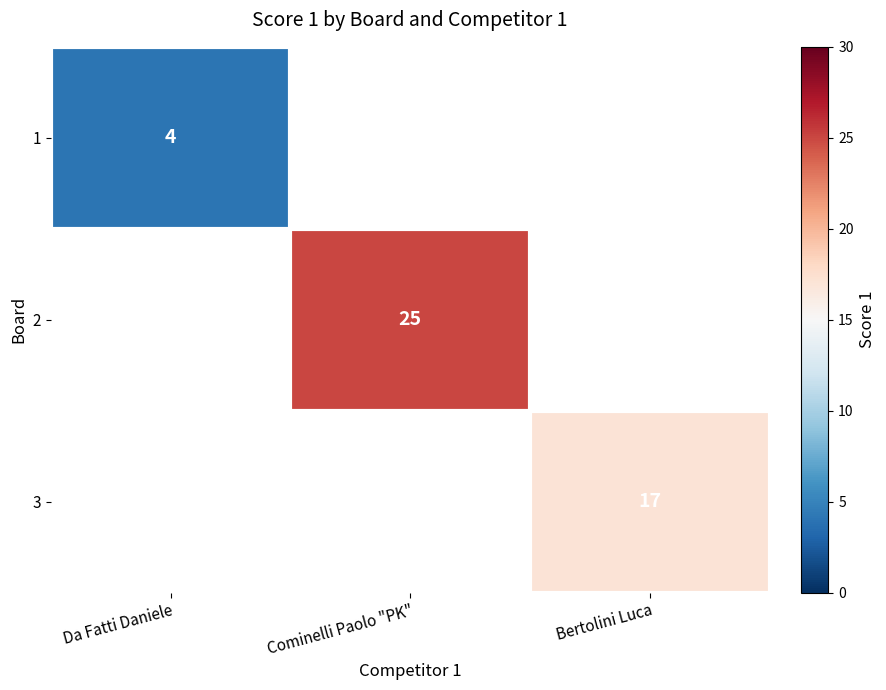

Is it true that 3 equals 7.7 at Bertolini Luca?

False